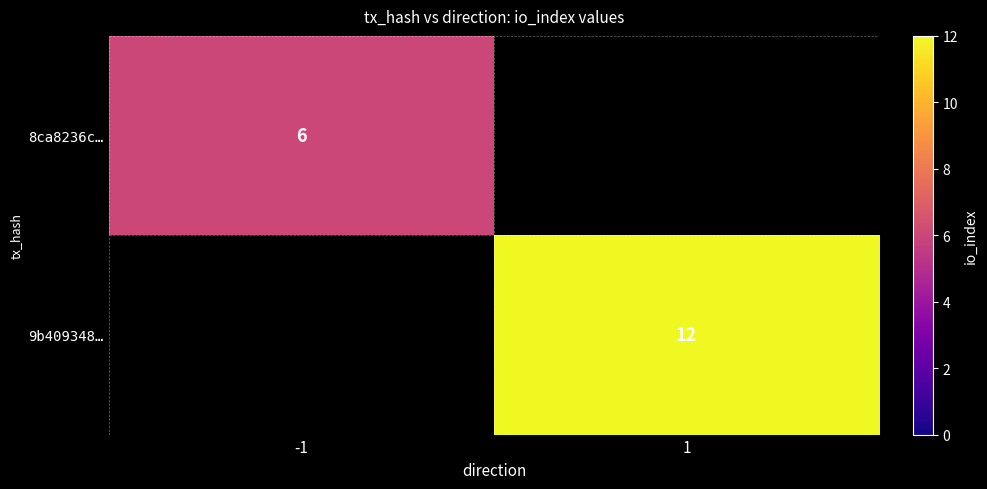

True or false: 8ca8236c… has a value of 1 at -1.

False